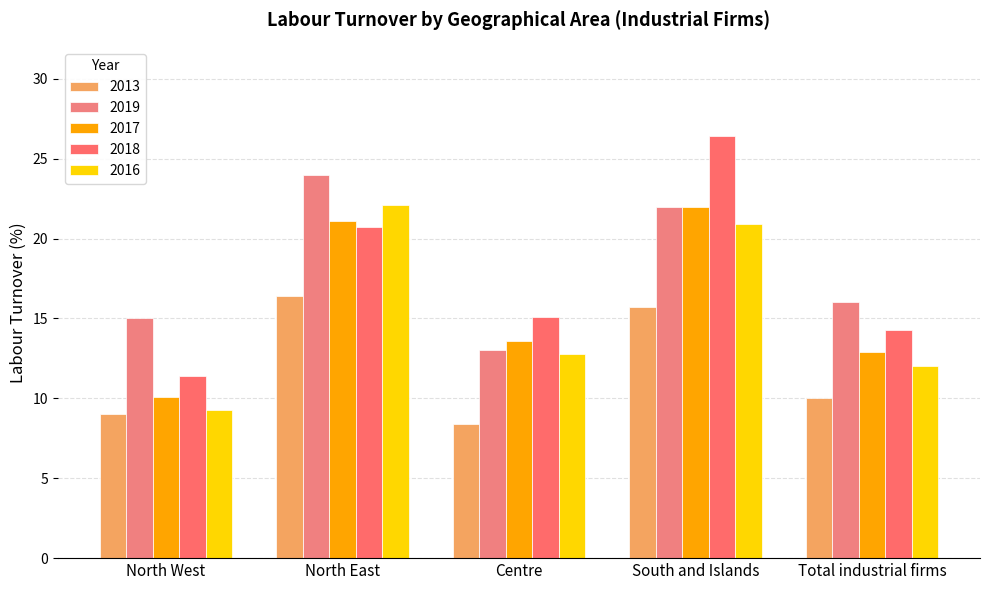

List the labels in order of 2019 value, smallest first.

Centre, North West, Total industrial firms, South and Islands, North East